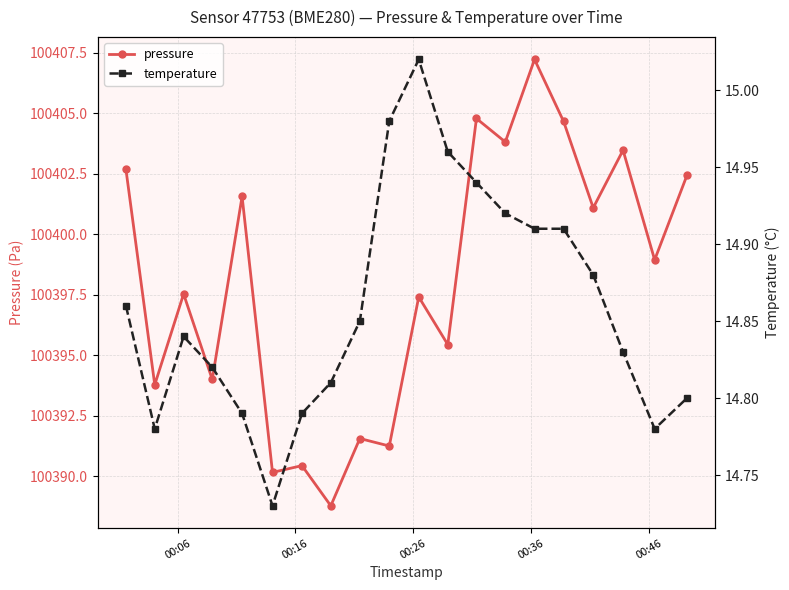

What is the minimum value for pressure?

100388.8